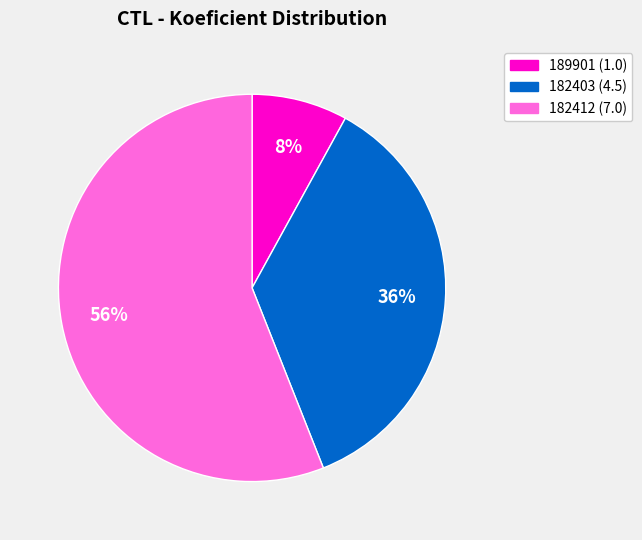

What is the ratio of the value at 182403 to the value at 182412?

0.6